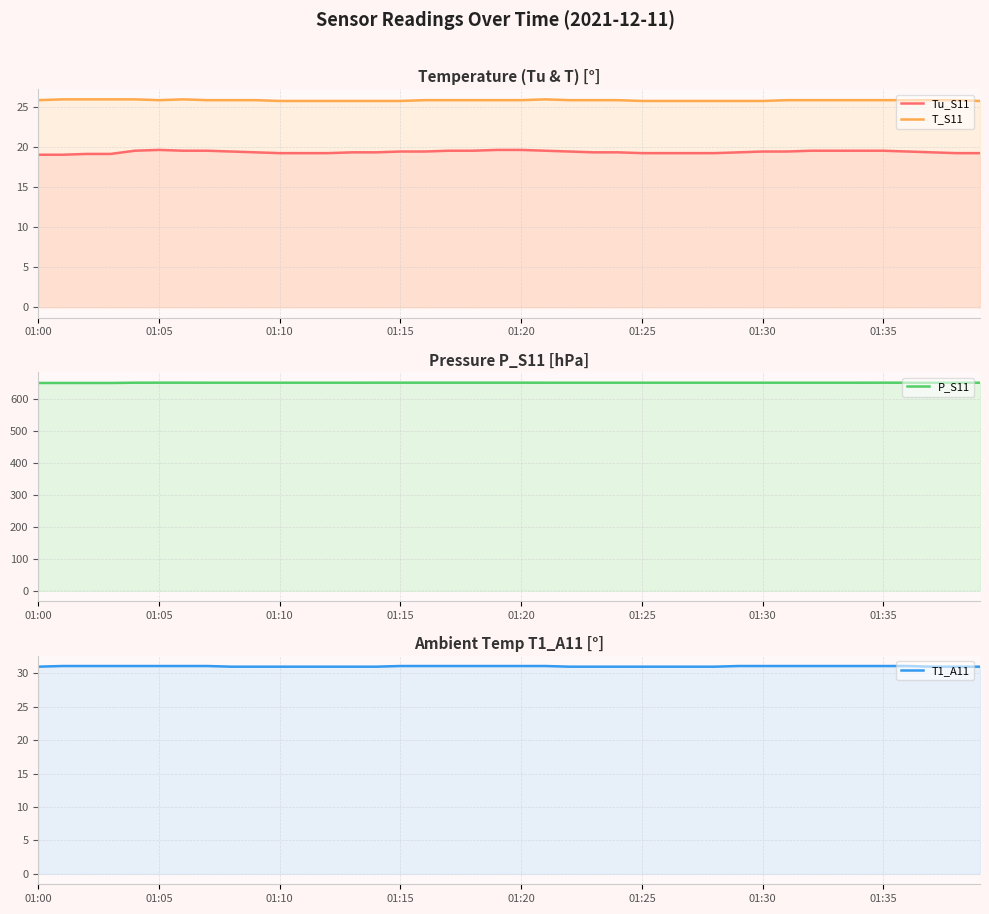

Which series has the largest total across all categories?

P_S11